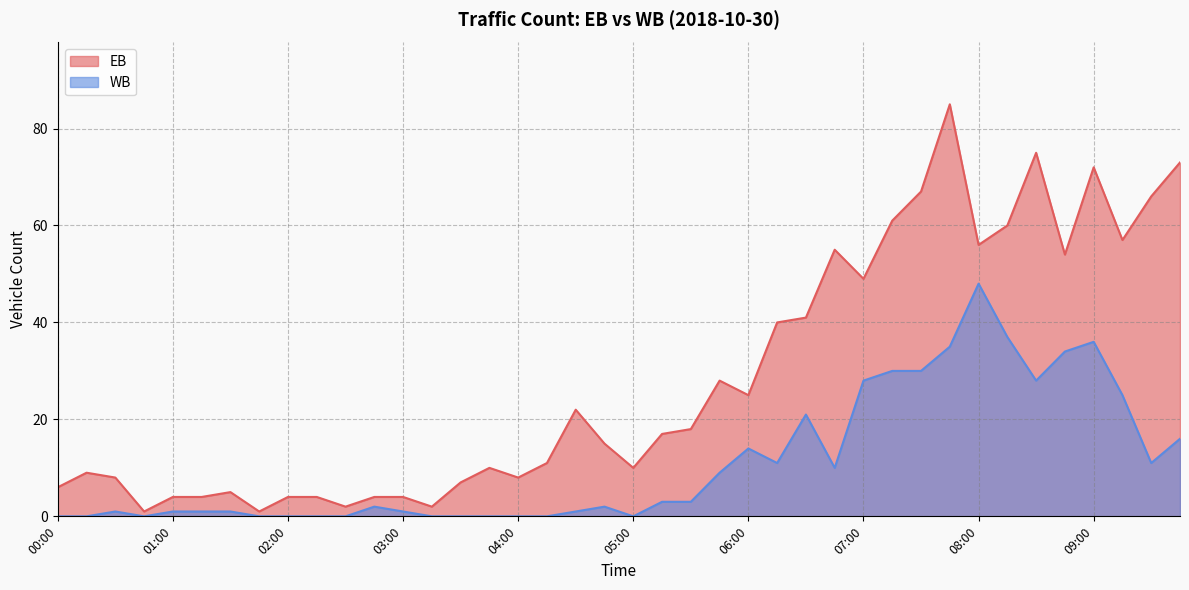

Rank the series by their average value, from highest to lowest.

EB, WB